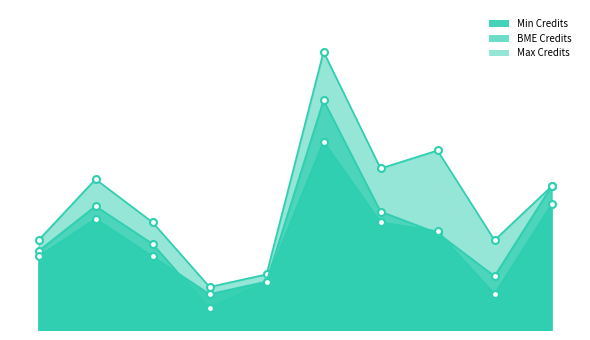

How many categories are shown in the chart?

10